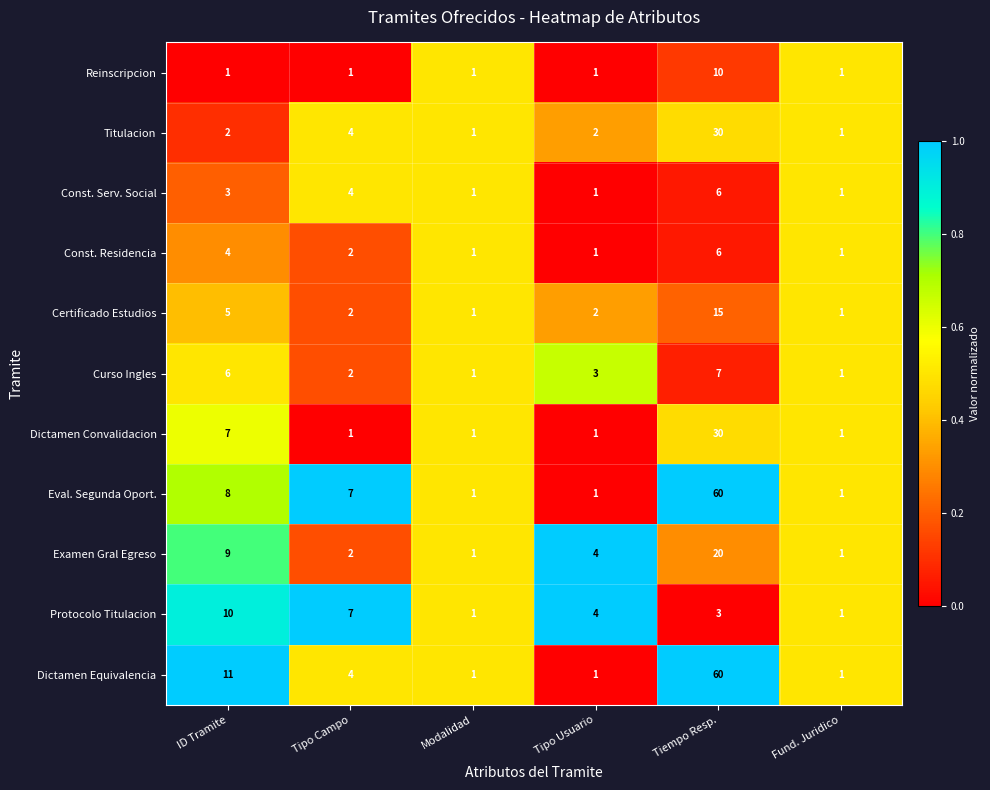

Count the number of categories in the chart.

6